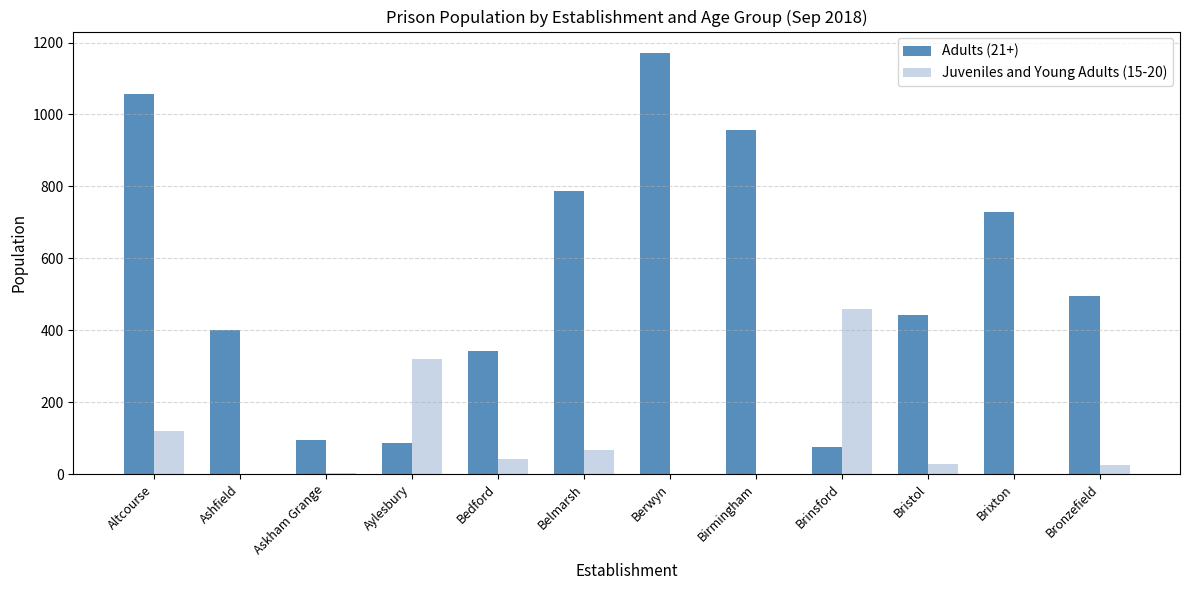

The Juveniles and Young Adults (15-20) series shows 194 at Ashfield. True or false?

False